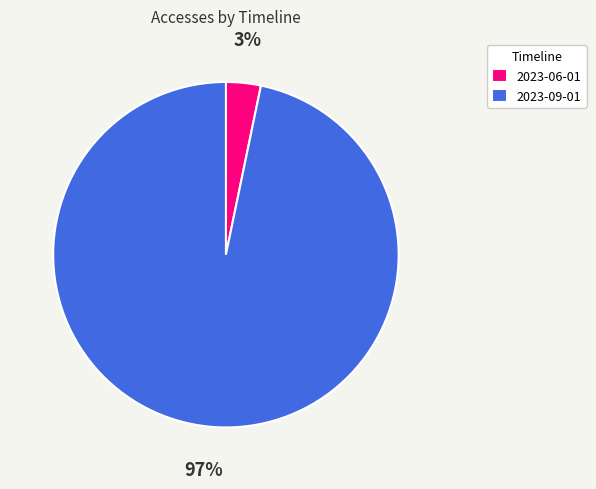

How many segments does this pie chart have?

2